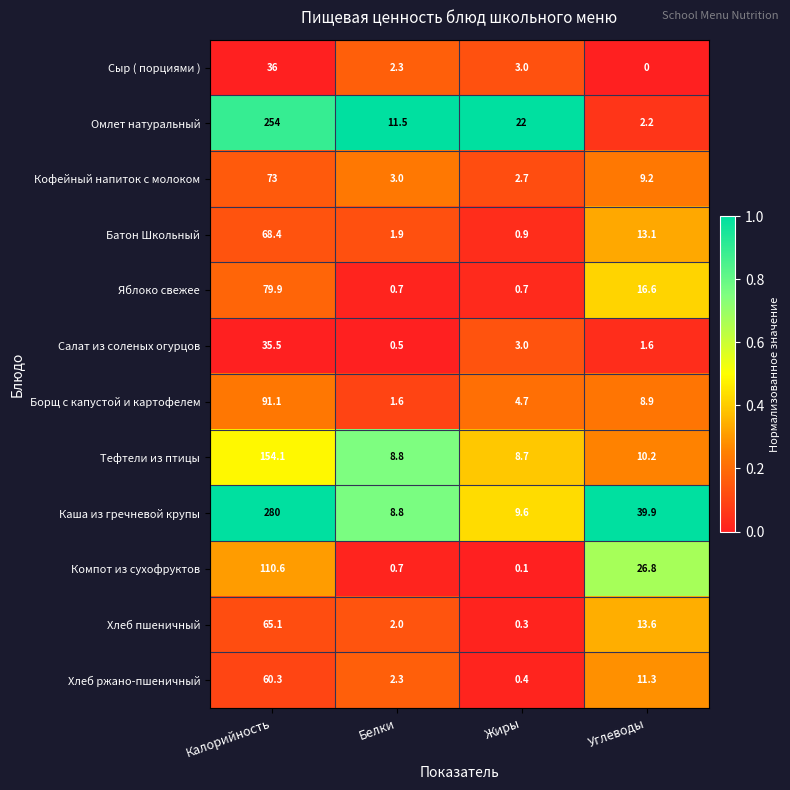

True or false: Хлеб пшеничный has a value of 45.2 at Калорийность.

False